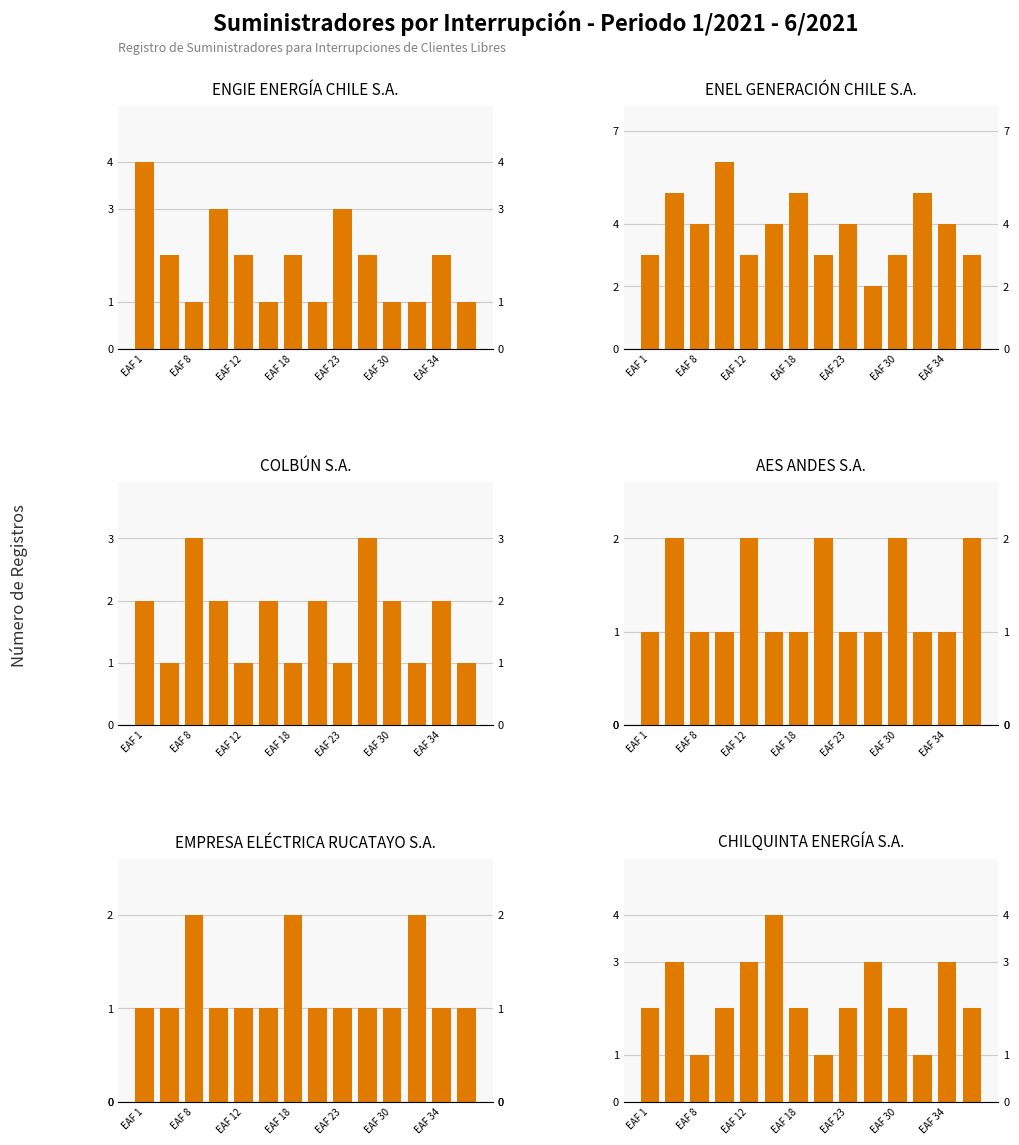

What value does the ENGIE ENERGÍA CHILE S.A. series have at 13?

1